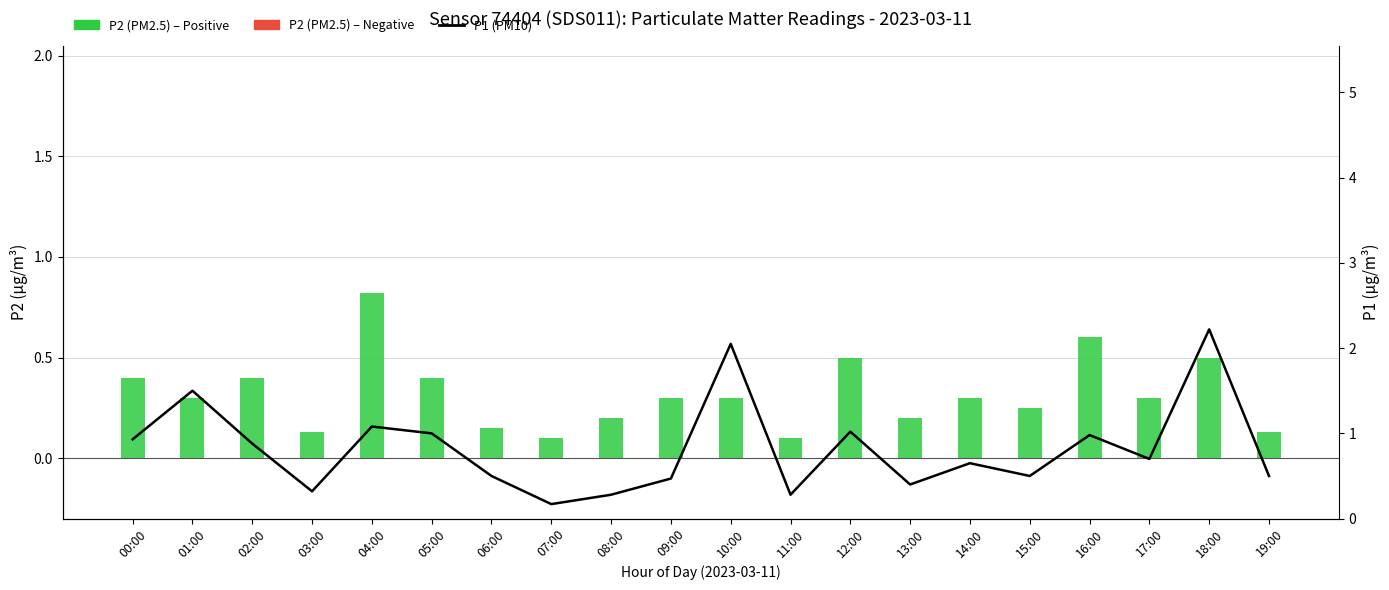

At which category does the chart reach its minimum across all series?

07:00